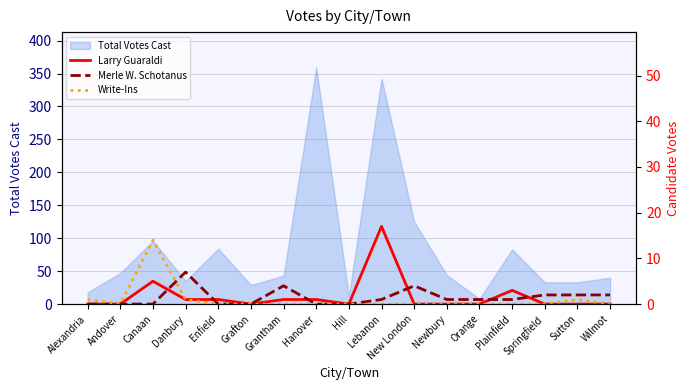

Rank the series by their maximum value, from lowest to highest.

Merle W. Schotanus, Write-Ins, Larry Guaraldi